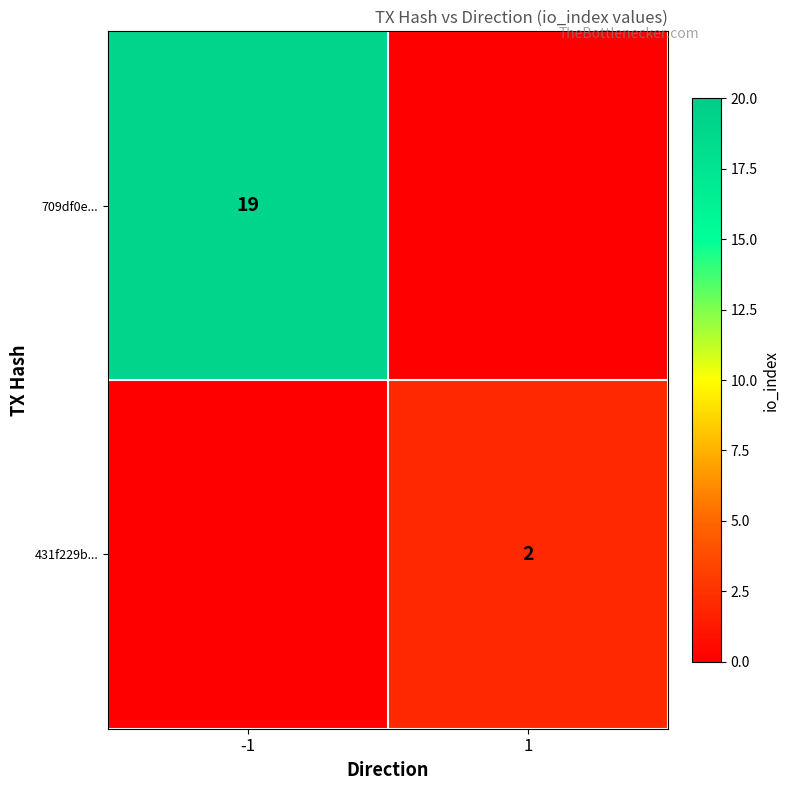

True or false: 709df0e... has a value of 11 at -1.

False